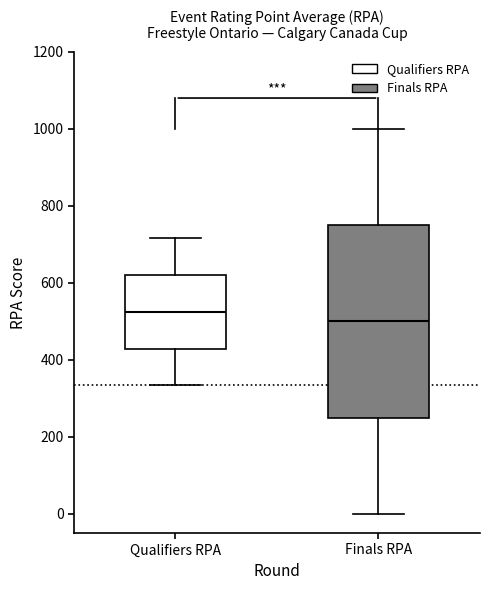

Reading left to right, read every box against the y-axis: the position of its median line, the range the box covers, and the ends of its whiskers. The values are not printed on the chart, so give them approximately, as read against the axis.

Qualifiers RPA: median 520, box 420 to 620, whiskers 340 to 720
Finals RPA: median 500, box 260 to 760, whiskers 0 to 1000